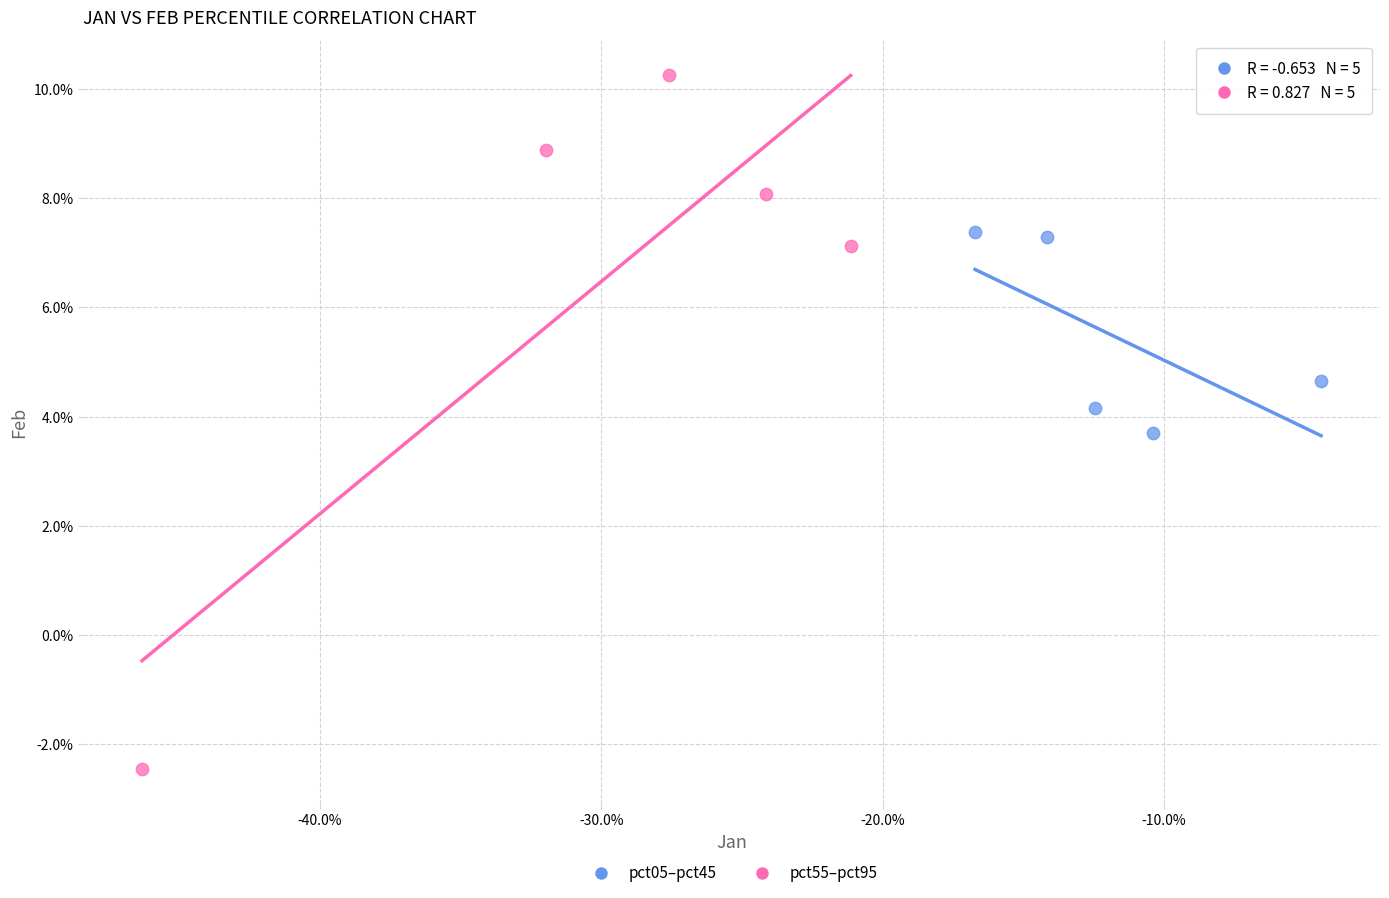

Which series has the widest spread of Y values?

pct55–pct95